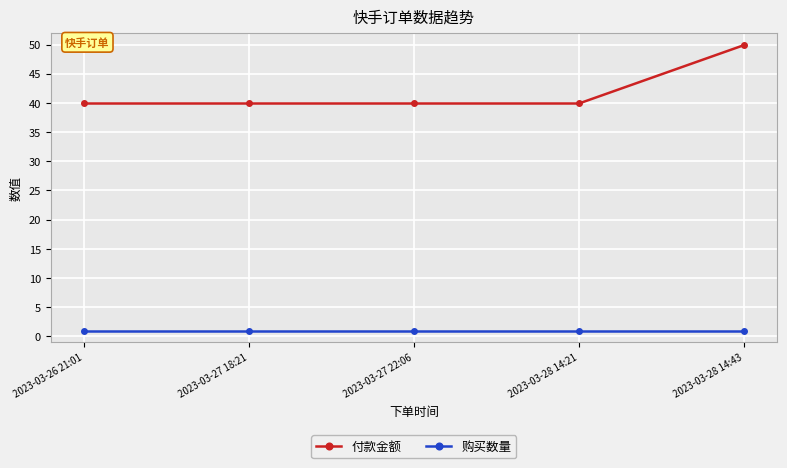

Which series has the largest range (max minus min)?

付款金额